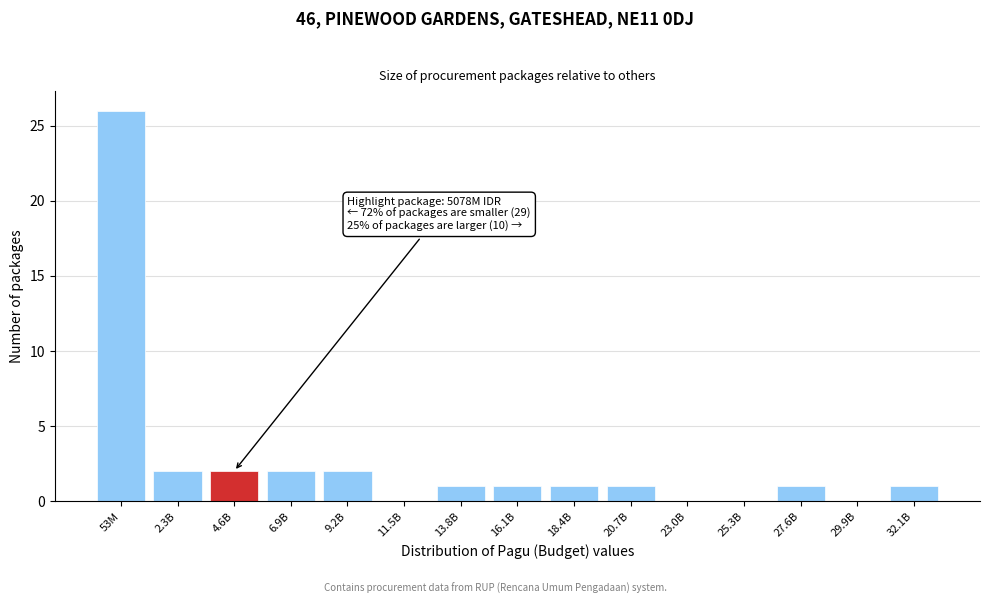

Reading left to right, what are all the values shown in this chart?

53M=26	2.3B=2	4.6B=2	6.9B=2	9.2B=2	11.5B=0	13.8B=1	16.1B=1	18.4B=1	20.7B=1	23.0B=0	25.3B=0	27.6B=1	29.9B=0	32.1B=1